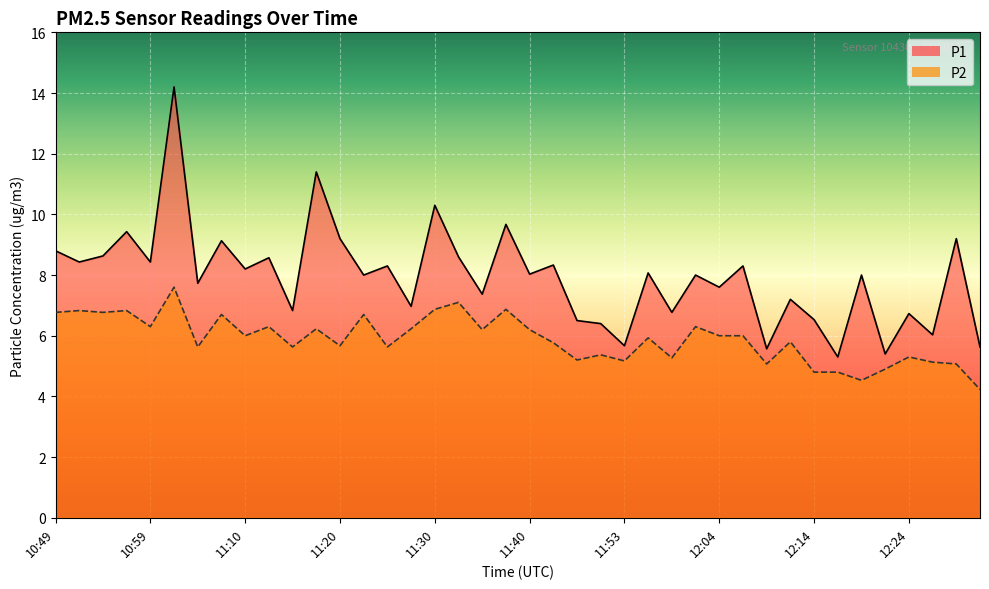

What is the value of the P2 point at the 8th from the left?

6.7